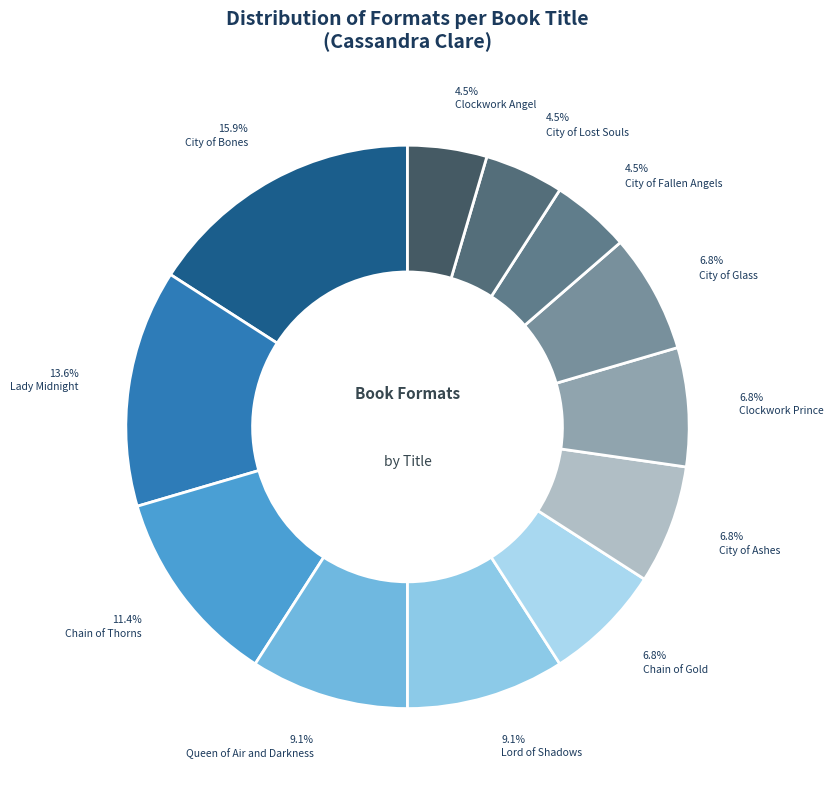

Combined, what portion of the pie is Lady Midnight and Chain of Thorns?

25.0%